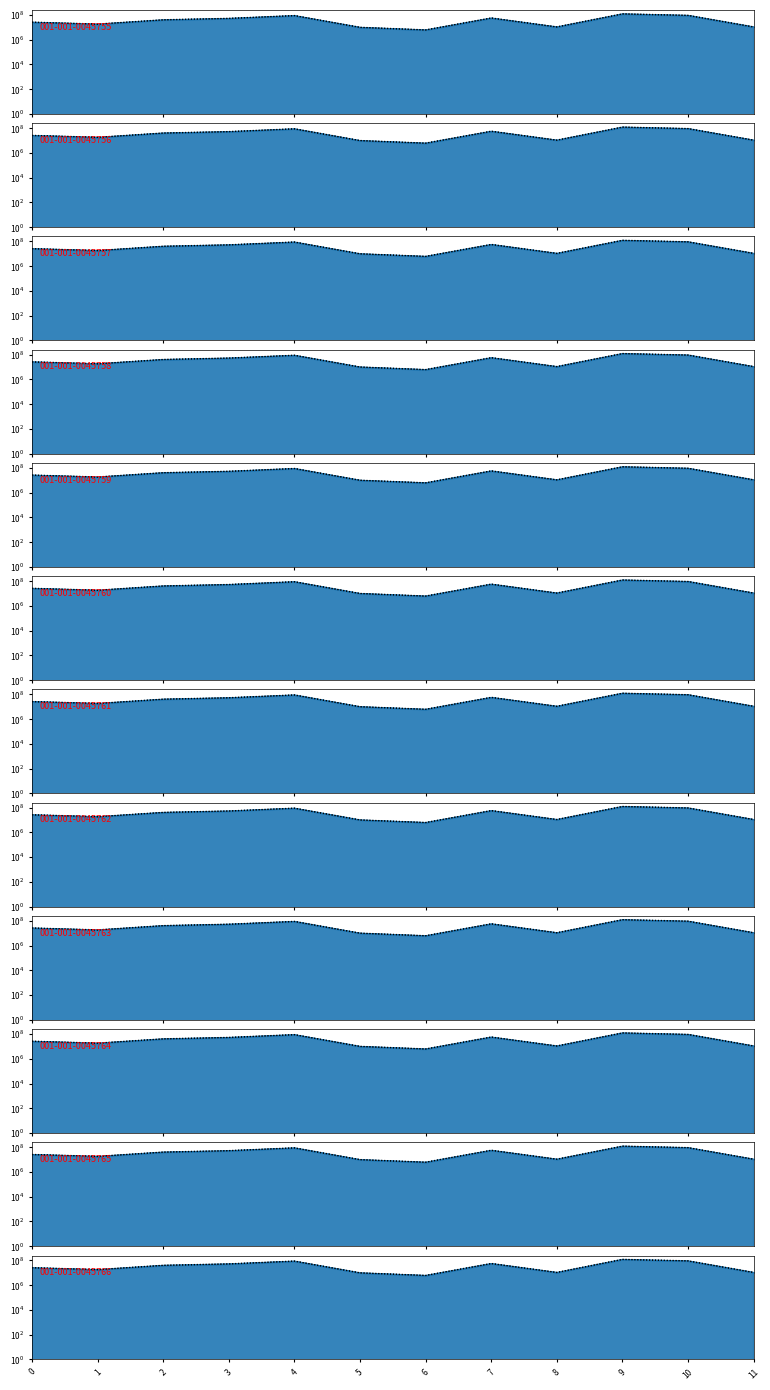

True or false: monto_factura has more than 2 points higher than both neighbors.

True